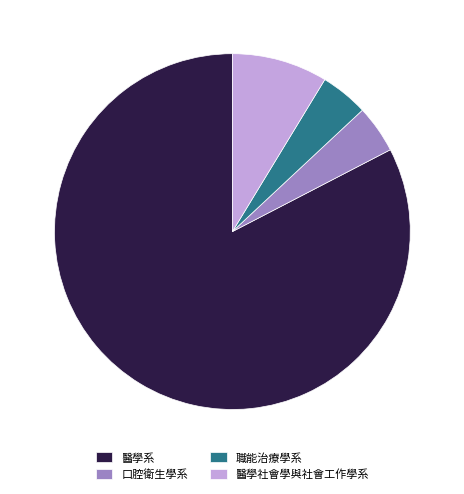

What is the ratio of the value at 口腔衛生學系 to the value at 職能治療學系?

1.0